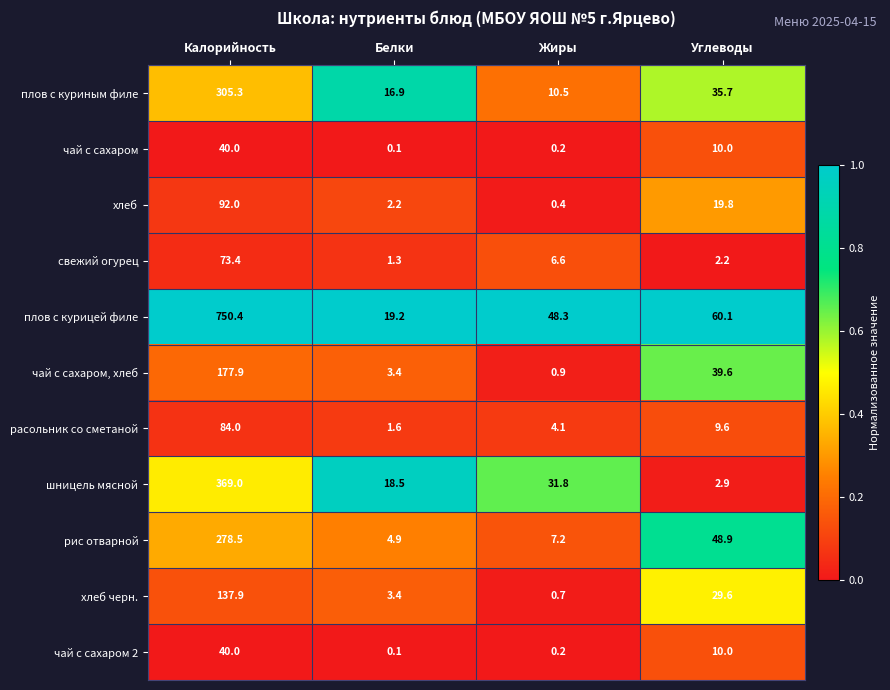

At how many categories does at least one series exceed 0?

4